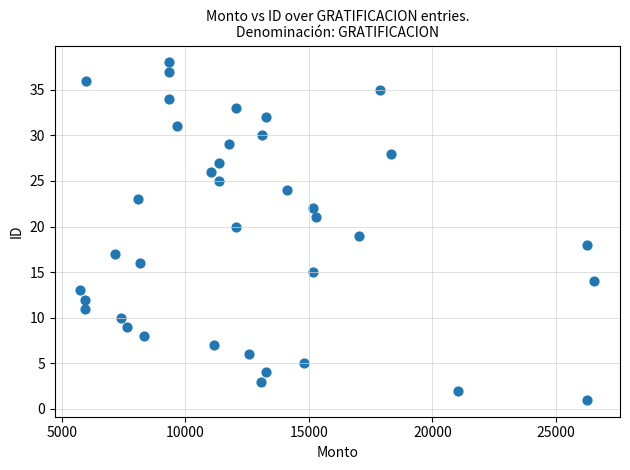

What is the range of Y values (max minus min)?

37